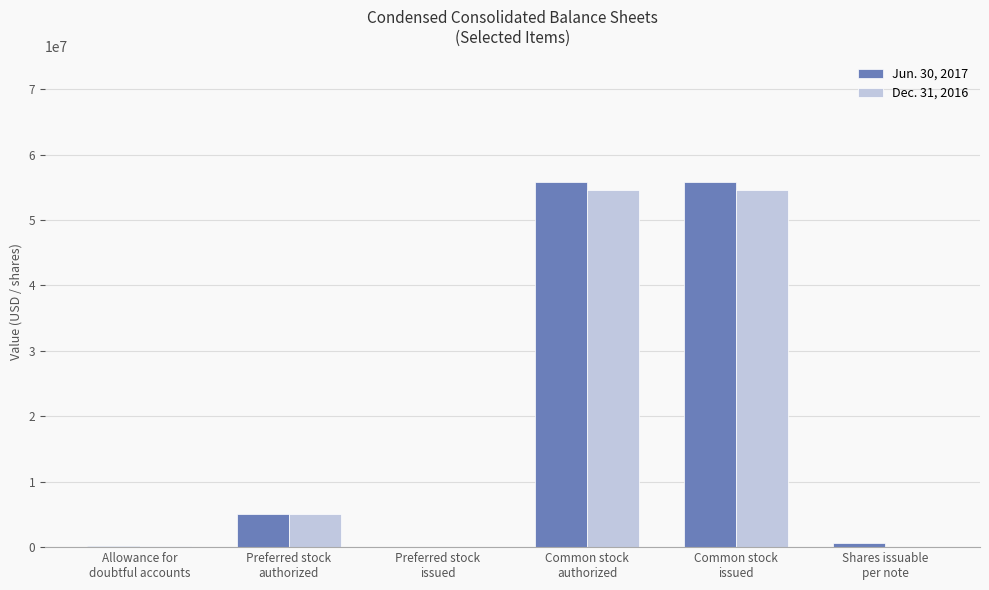

The value of Dec. 31, 2016 at Preferred stock
authorized is 2374610. True or false?

False